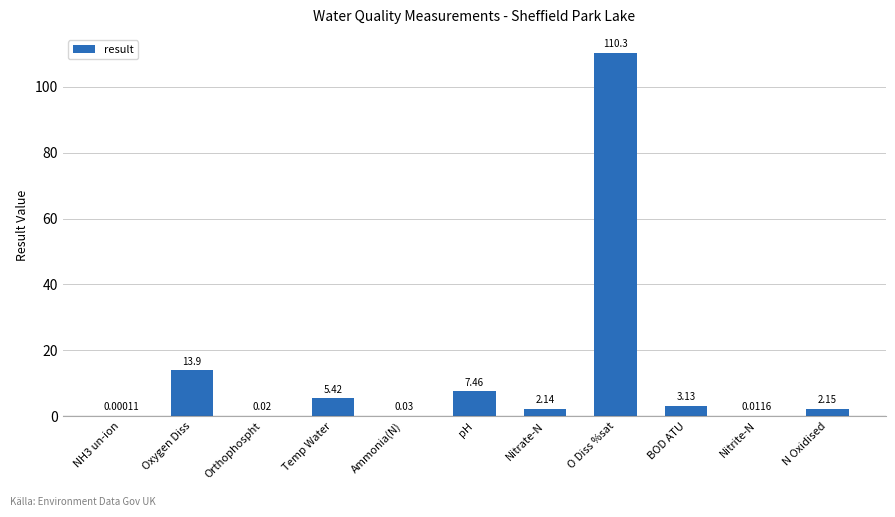

Is it true that the value at Temp Water is 5.4?

True